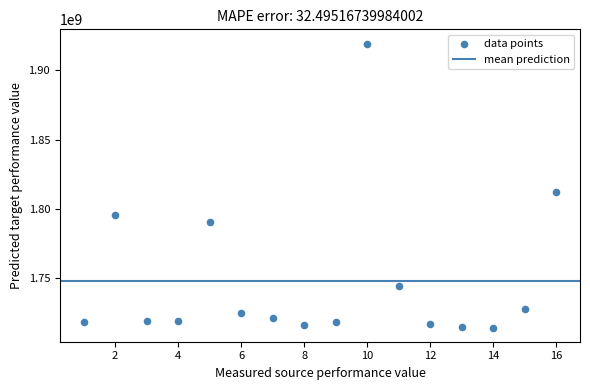

What is the range of X values (max minus min)?

15